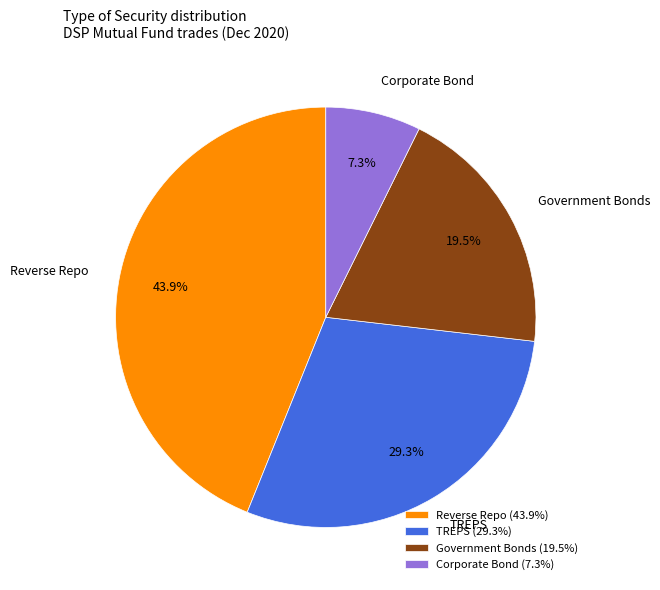

Between Government Bonds and Corporate Bond, which is larger?

Government Bonds